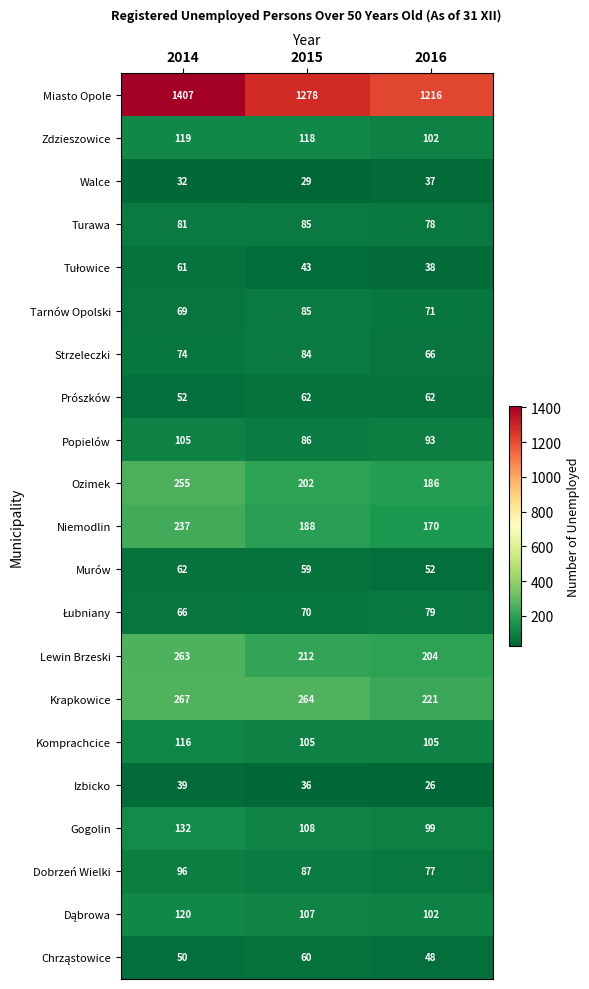

Which series changed the most between 2014 and 2015?

Miasto Opole